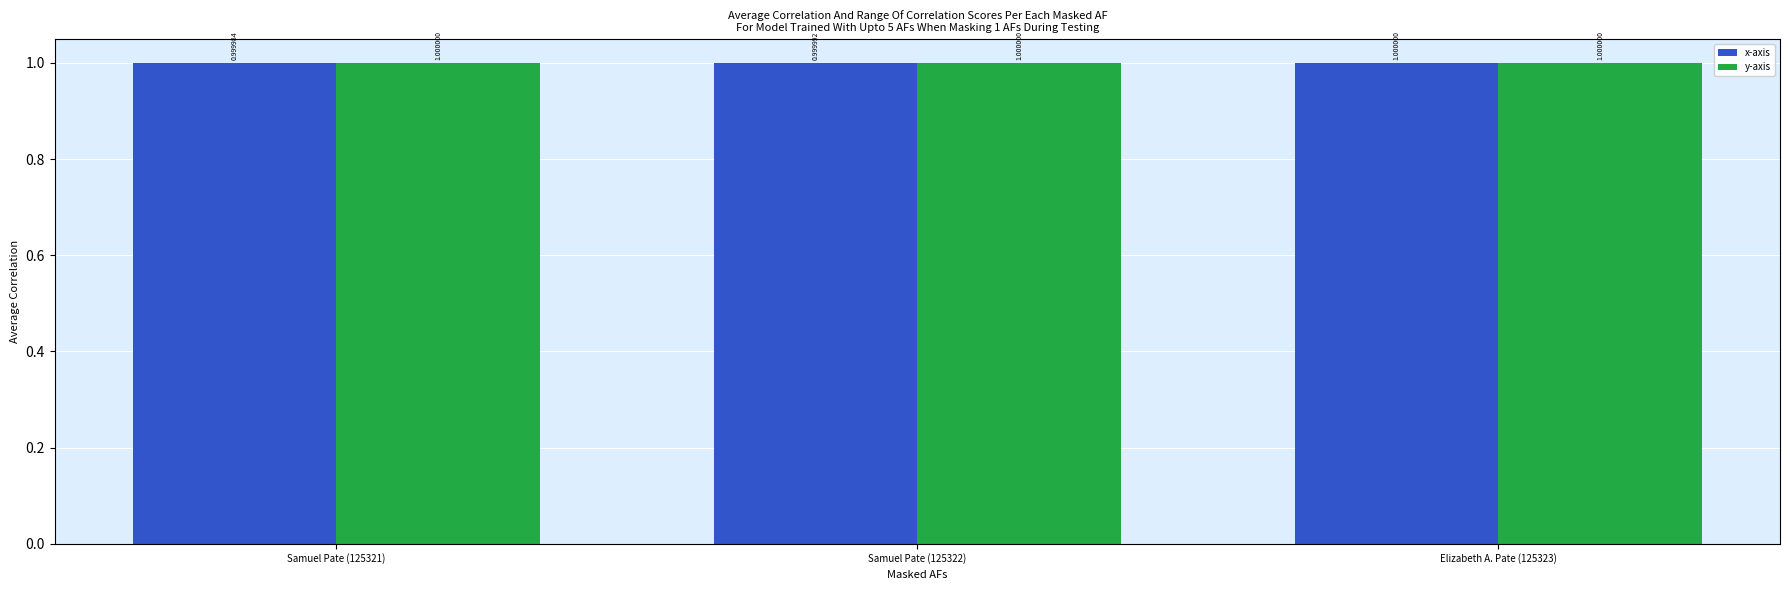

What is the label of the 1st bar from the right?

Elizabeth A. Pate (125323)